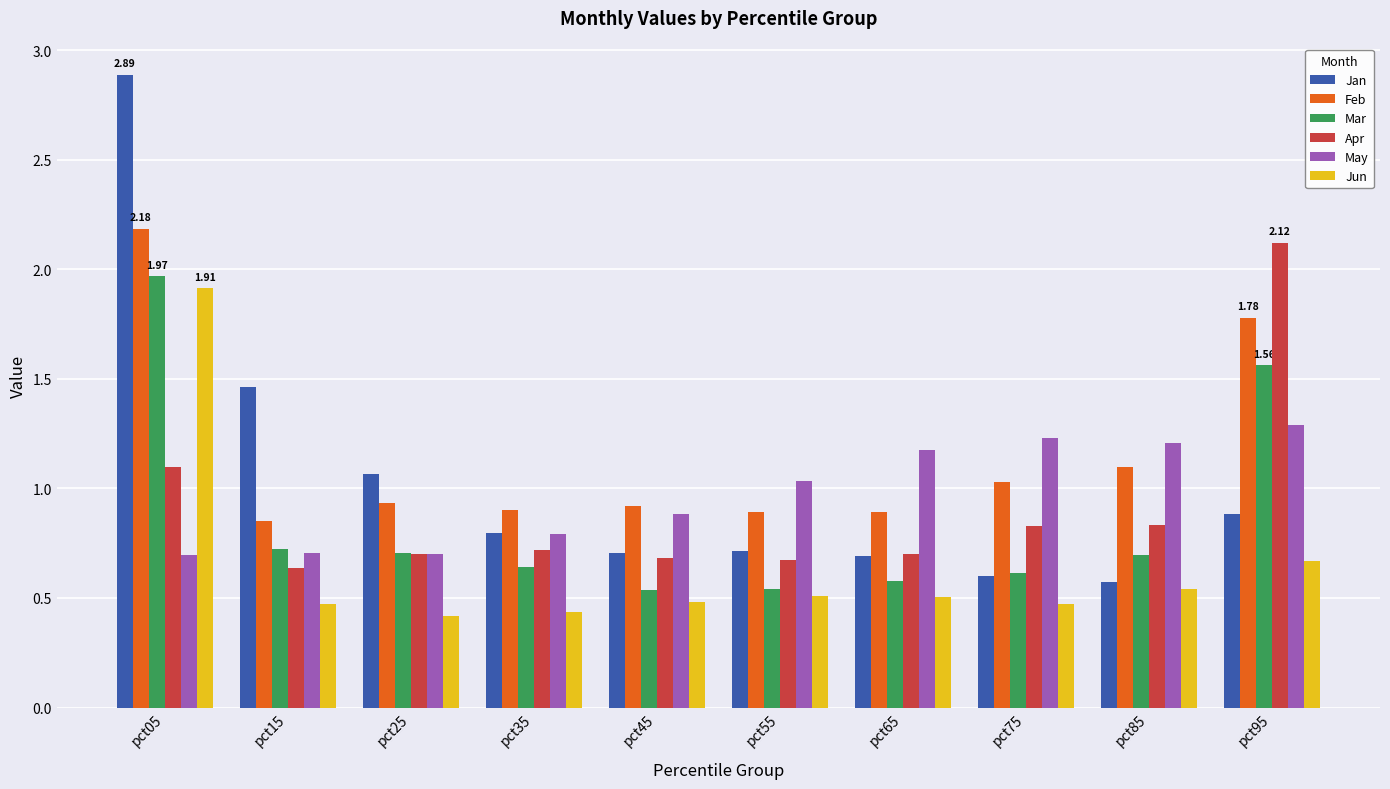

What is the sum of all Apr values?

9.0